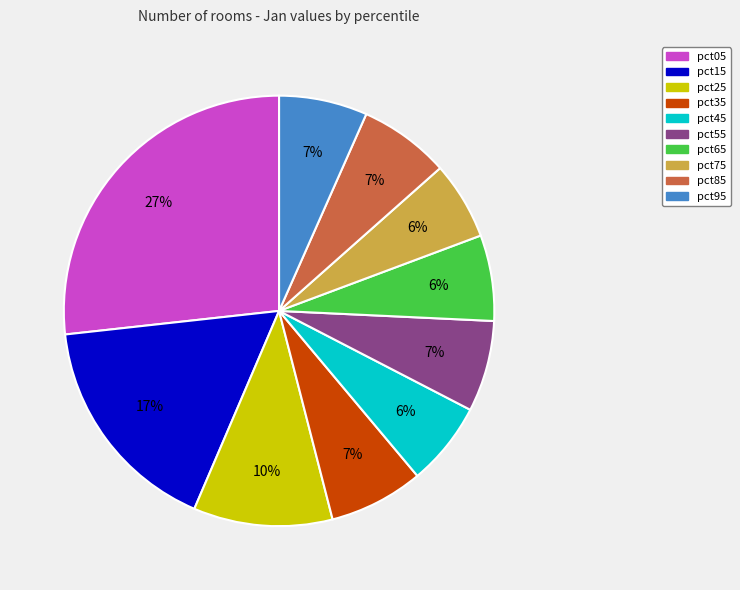

How many slices are in this pie chart?

10